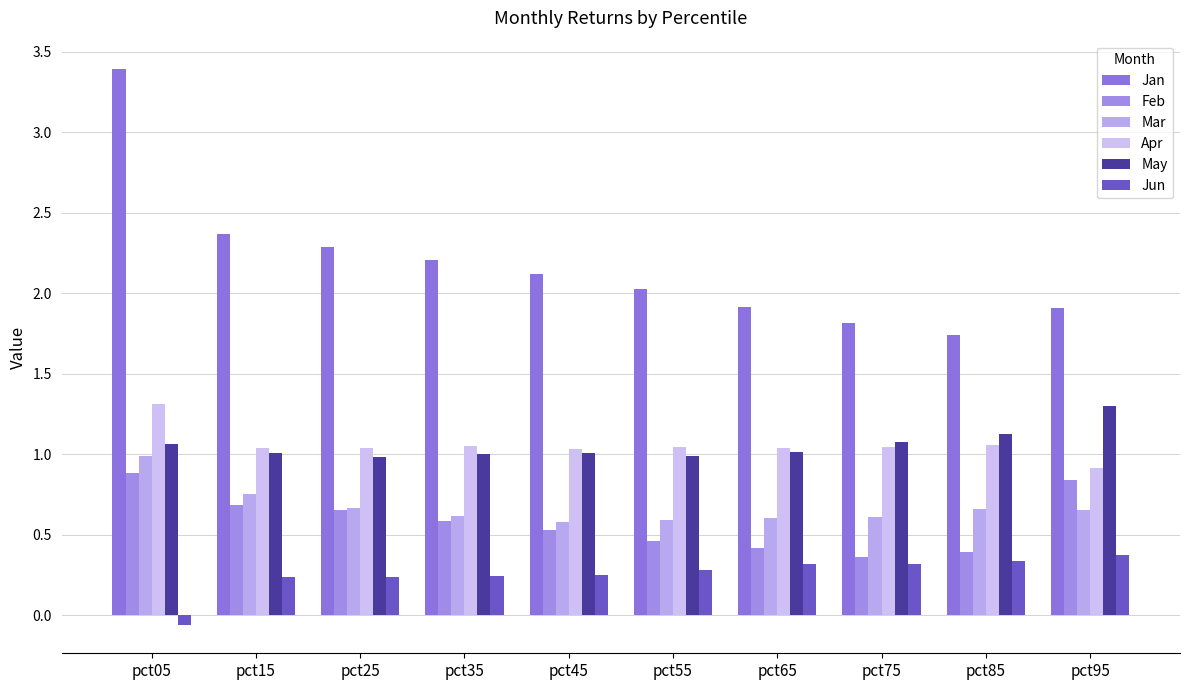

What is the maximum value shown in the chart?

3.4